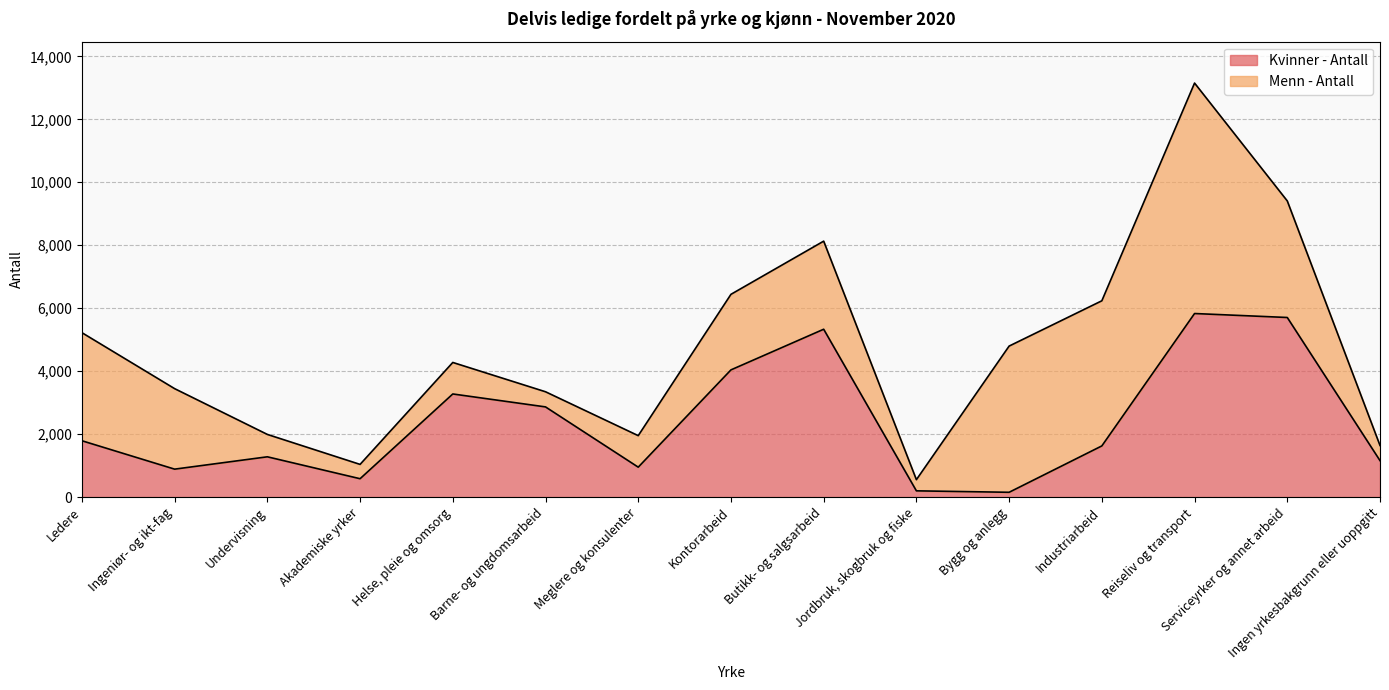

What is the average value?

2379